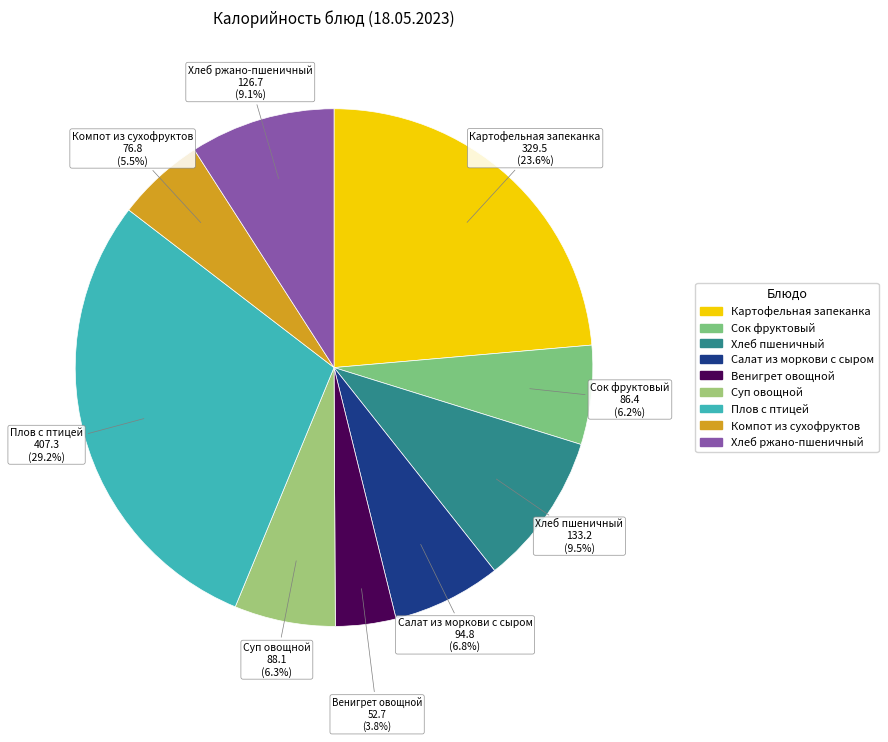

How many slices are in this pie chart?

9